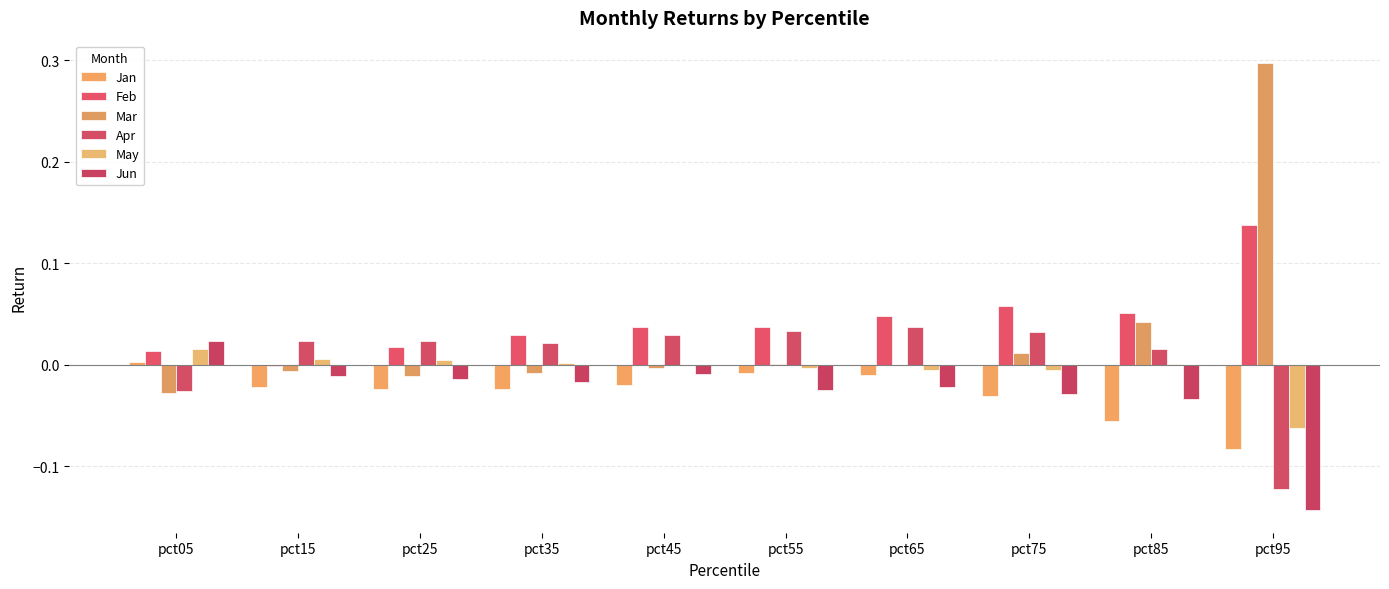

How many positive values does the Apr series have?

8